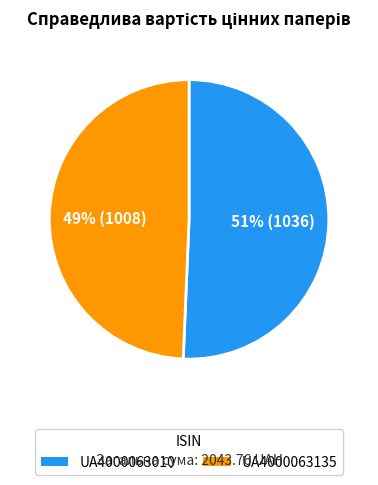

Between UA4000063135 and UA4000063010, which is larger?

UA4000063010